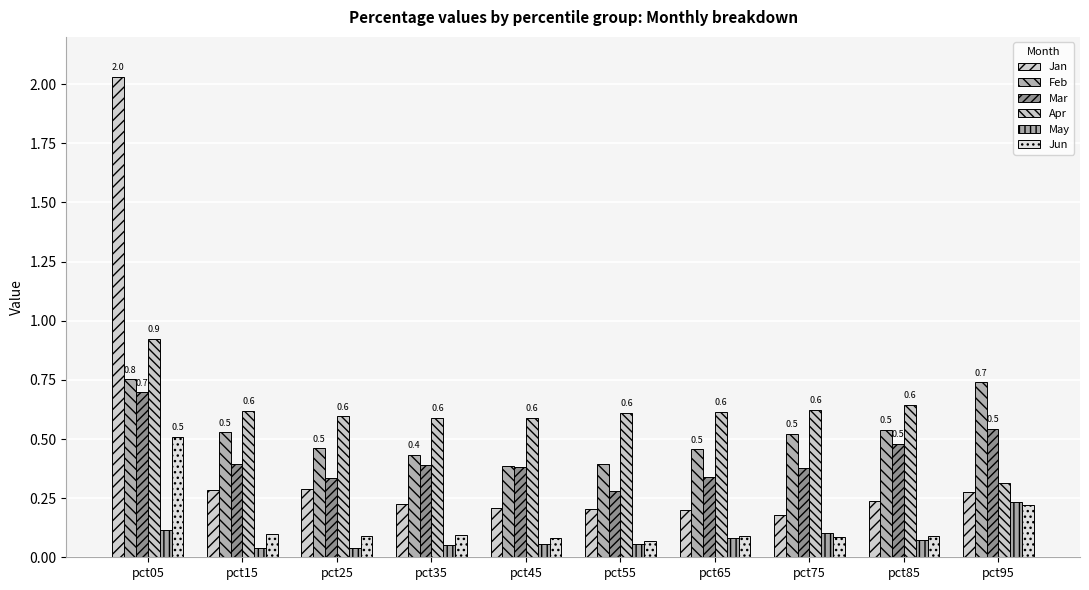

At which label does Mar reach its peak?

pct05